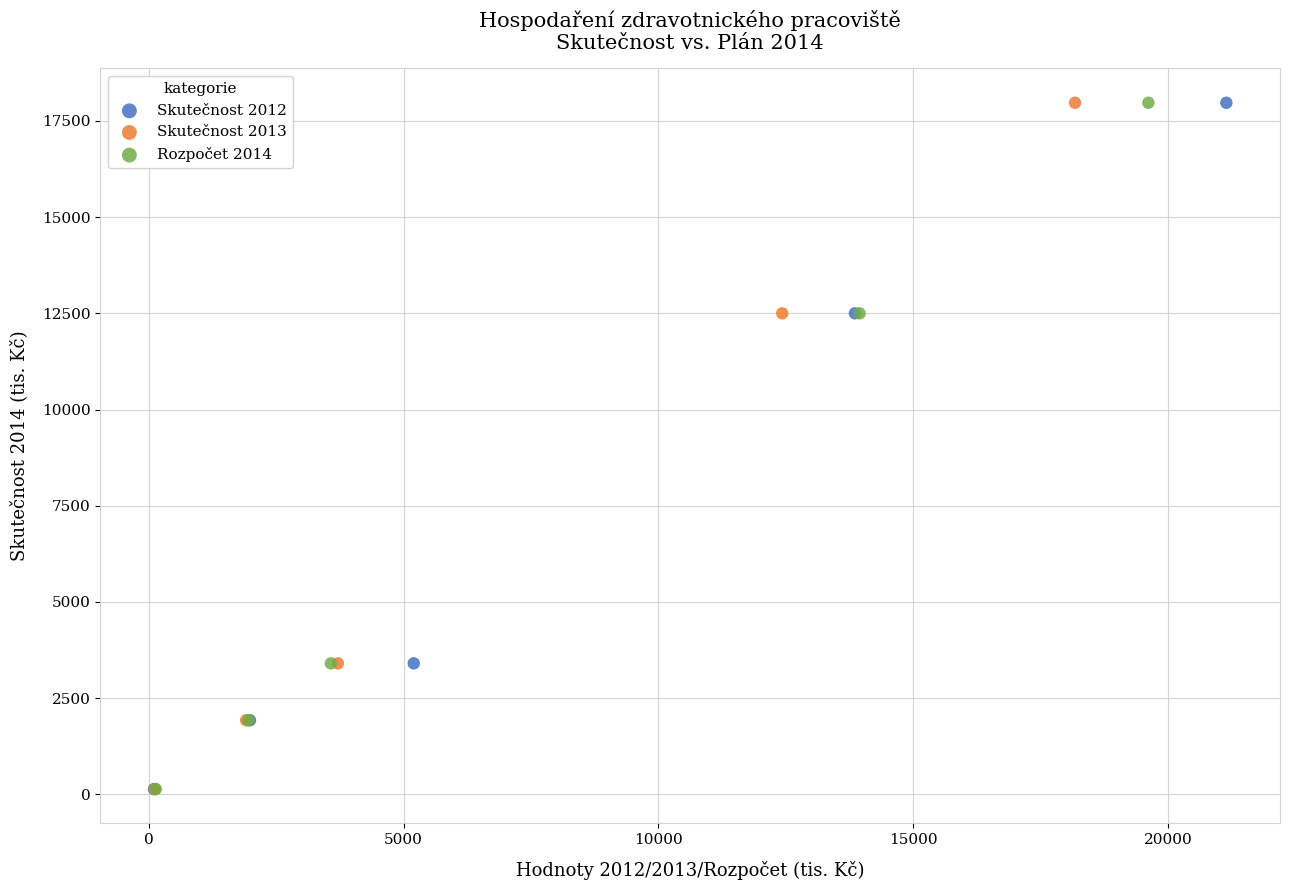

What are all the series names shown in the legend?

Skutečnost 2012, Skutečnost 2013, Rozpočet 2014